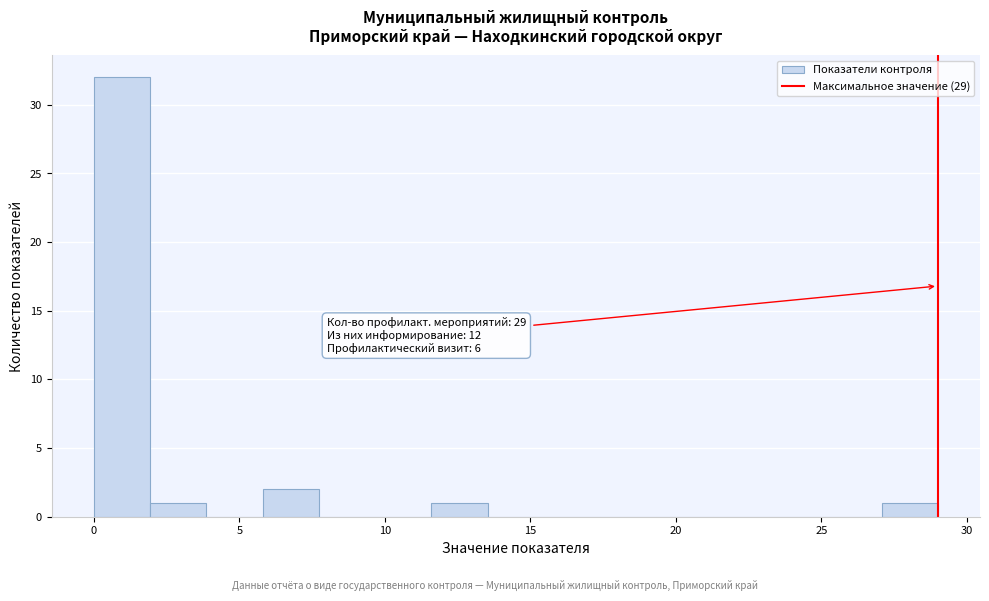

Around what value on the x-axis is the tallest bar? Give the approximate position of its centre, as read against the axis.

1.0